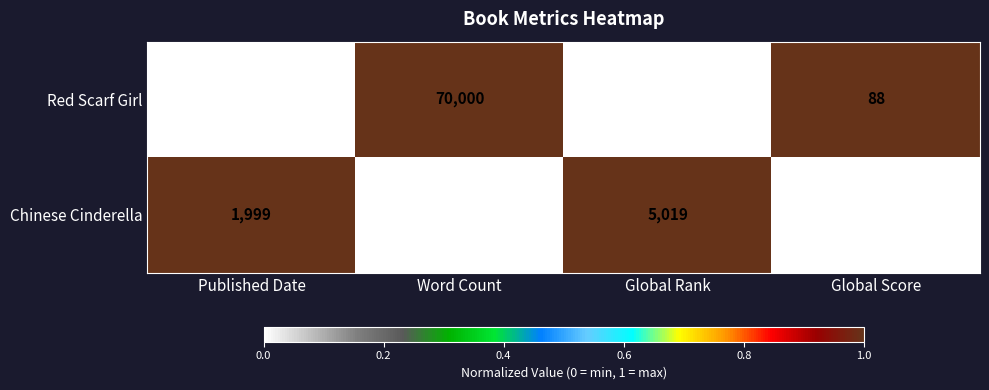

Is it true that Red Scarf Girl equals 101238 at Word Count?

False